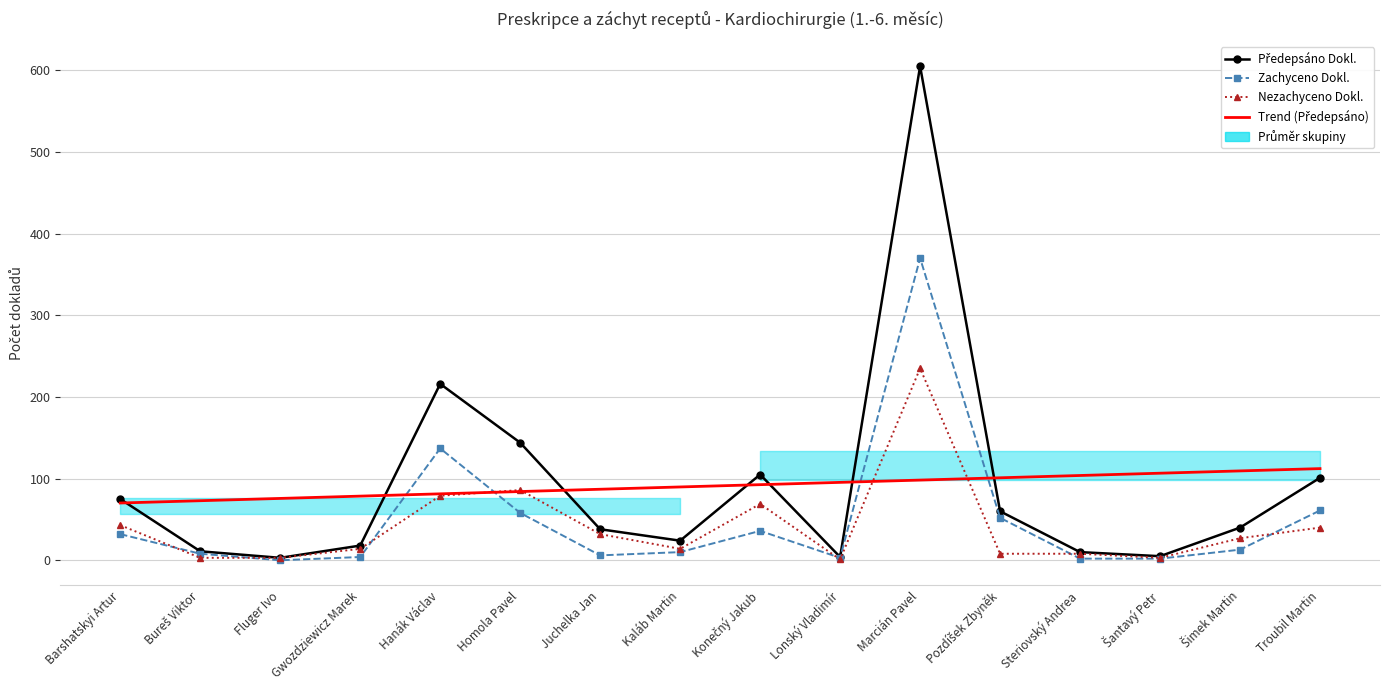

What is the difference between the Nezachyceno Dokl. values at Lonský Vladimír and Juchelka Jan?

31.0